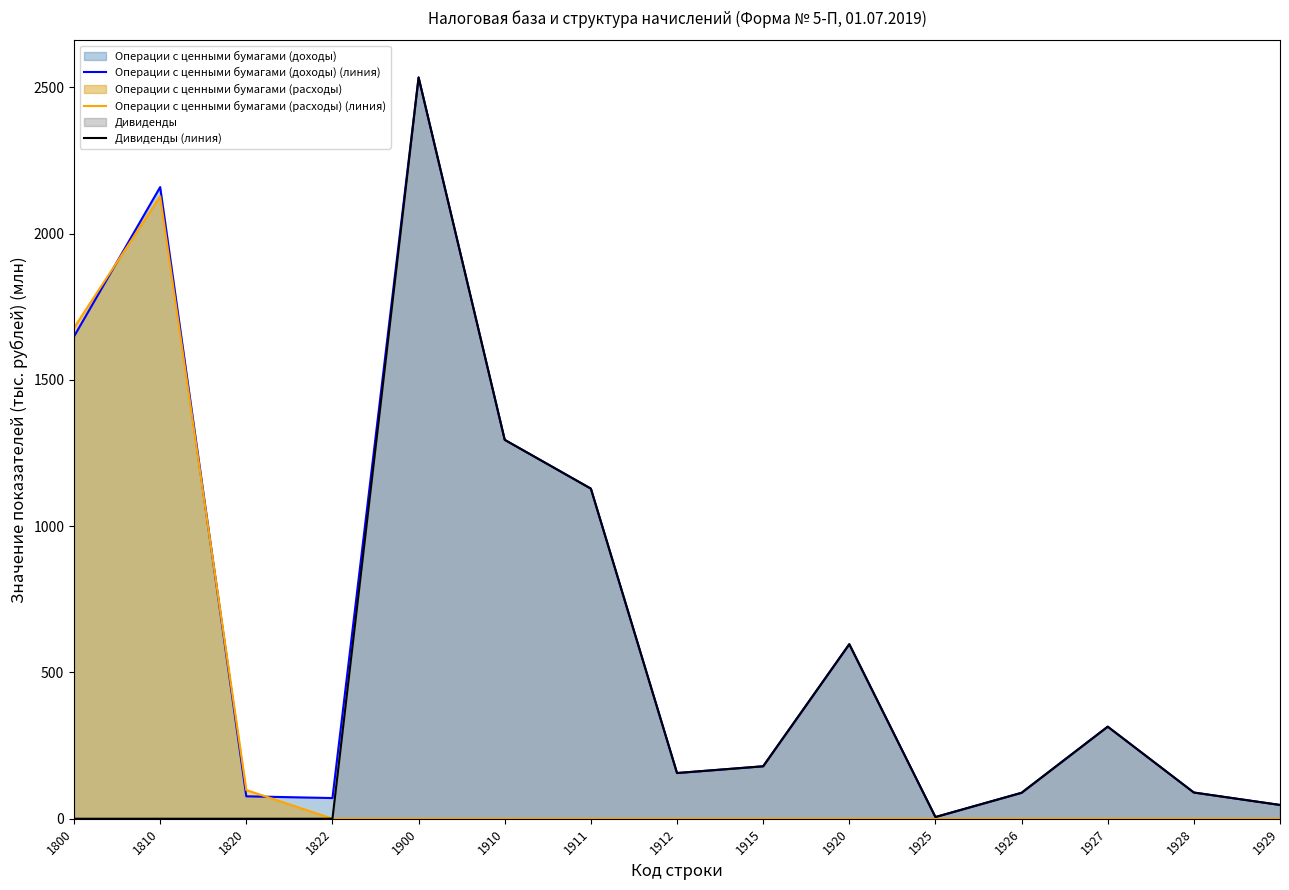

Rank the series by their maximum value, from lowest to highest.

Операции с ценными бумагами (расходы) (линия), Операции с ценными бумагами (доходы) (линия), Дивиденды (линия)